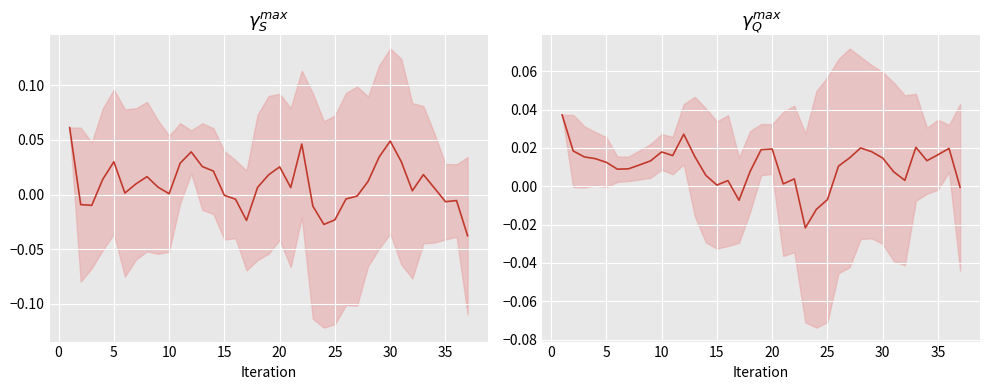

What is the difference between the maximum and minimum values in the $\gamma_S^{max}$ series?

0.1